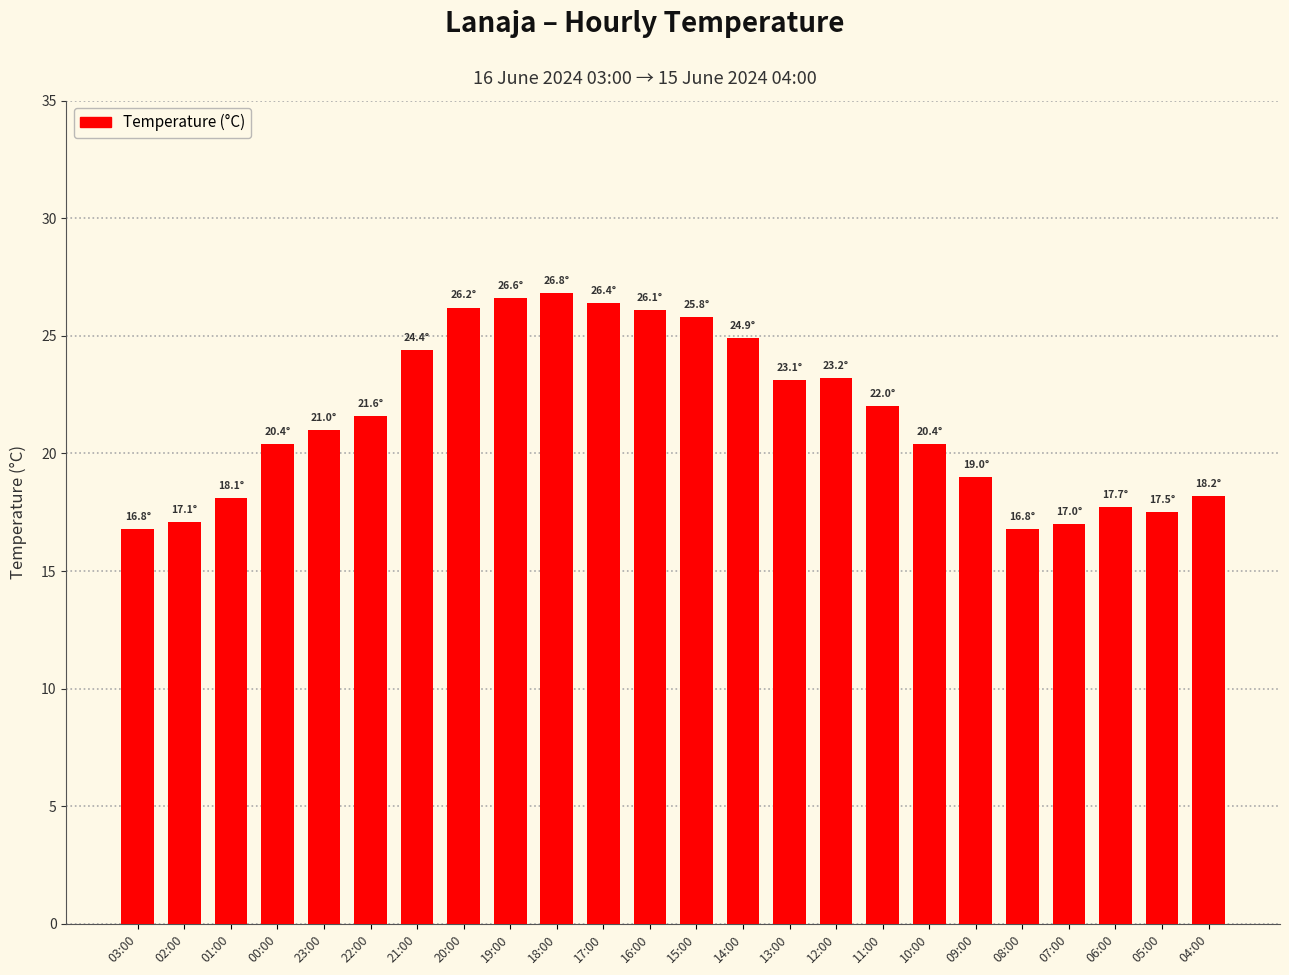

What is the change in value from 00:00 to 04:00?

-2.2